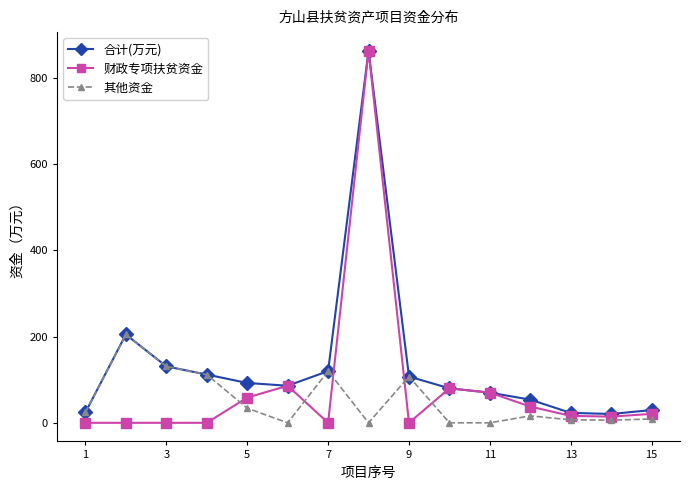

What is the highest value of the 财政专项扶贫资金 series?

863.5